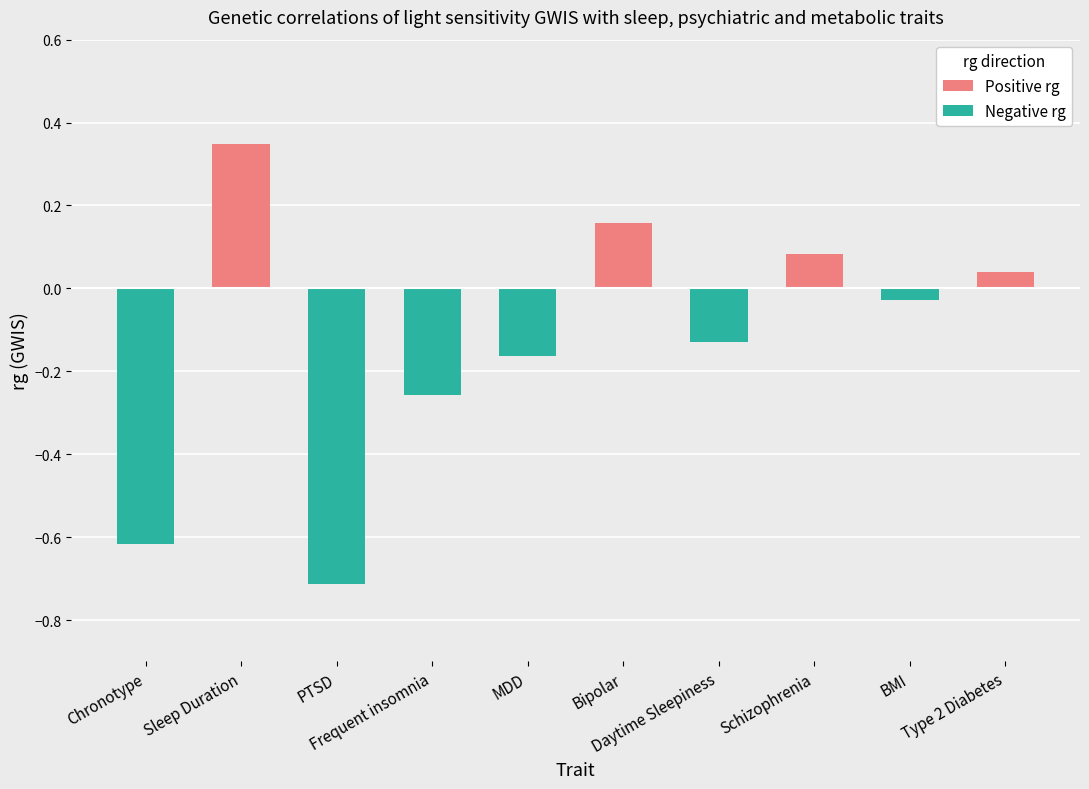

Reading right to left, extract all data points from this chart.

Type 2 Diabetes=0.0	BMI=-0.0	Schizophrenia=0.1	Daytime Sleepiness=-0.1	Bipolar=0.2	MDD=-0.2	Frequent insomnia=-0.3	PTSD=-0.7	Sleep Duration=0.3	Chronotype=-0.6